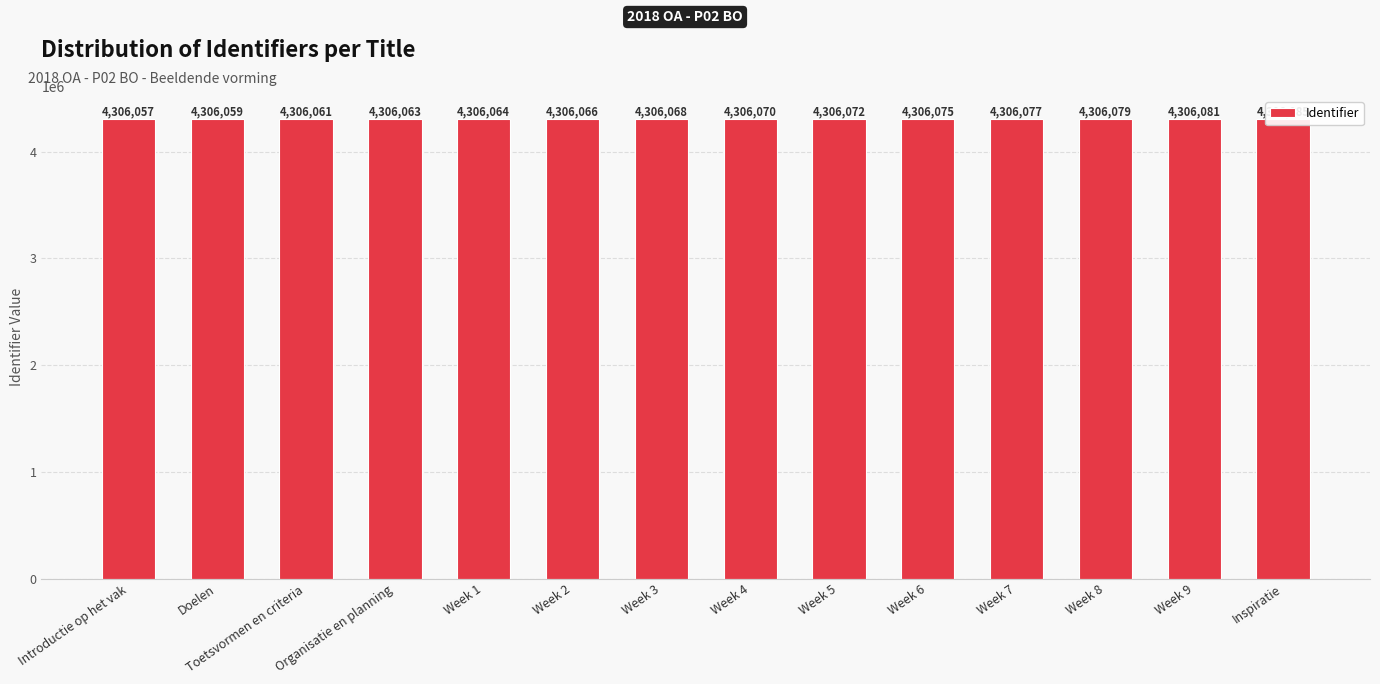

What is the value of the 3rd bar from the left?

4306061